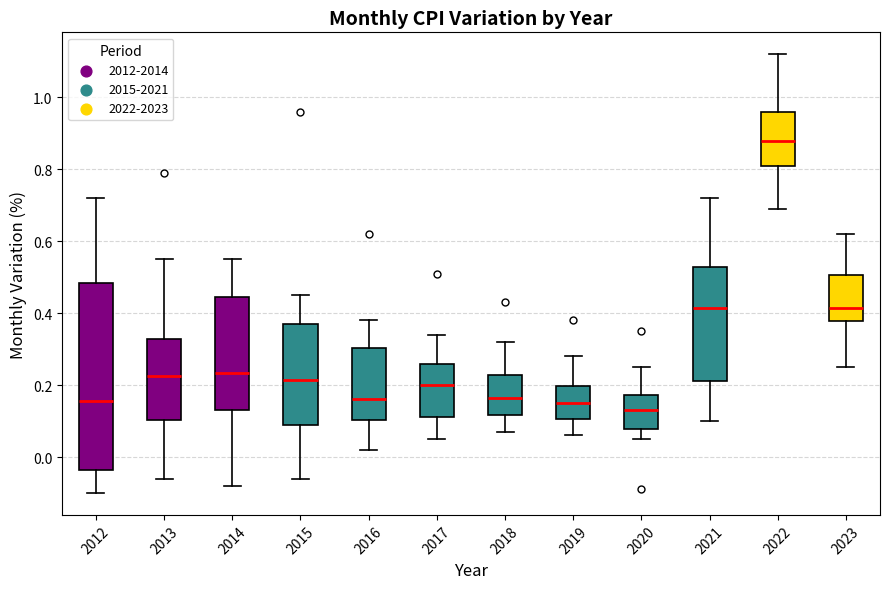

Reading left to right, transcribe this box plot: for each box, give where its median line is, the range the box spans, and where its two whiskers end, as read against the y-axis. The values are not printed on the chart, so give them approximately, as read against the axis.

2012: median 0.16, box -0.04 to 0.48, whiskers -0.10 to 0.72
2013: median 0.22, box 0.10 to 0.32, whiskers -0.06 to 0.56
2014: median 0.24, box 0.14 to 0.44, whiskers -0.08 to 0.56
2015: median 0.22, box 0.10 to 0.38, whiskers -0.06 to 0.46
2016: median 0.16, box 0.10 to 0.30, whiskers 0.02 to 0.38
2017: median 0.20, box 0.12 to 0.26, whiskers 0.06 to 0.34
2018: median 0.16, box 0.12 to 0.22, whiskers 0.08 to 0.32
2019: median 0.16, box 0.10 to 0.20, whiskers 0.06 to 0.28
2020: median 0.14, box 0.08 to 0.18, whiskers 0.06 to 0.26
2021: median 0.42, box 0.22 to 0.52, whiskers 0.10 to 0.72
2022: median 0.88, box 0.82 to 0.96, whiskers 0.70 to 1.12
2023: median 0.42, box 0.38 to 0.50, whiskers 0.26 to 0.62